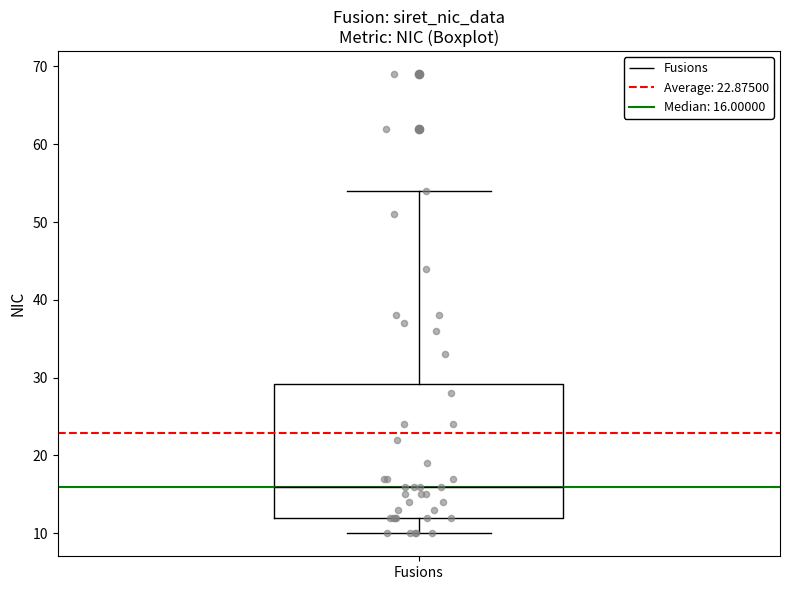

Where does the lower whisker of the box for Fusions end on the y-axis? The values are not printed on the chart, so give them approximately, as read against the axis.

10